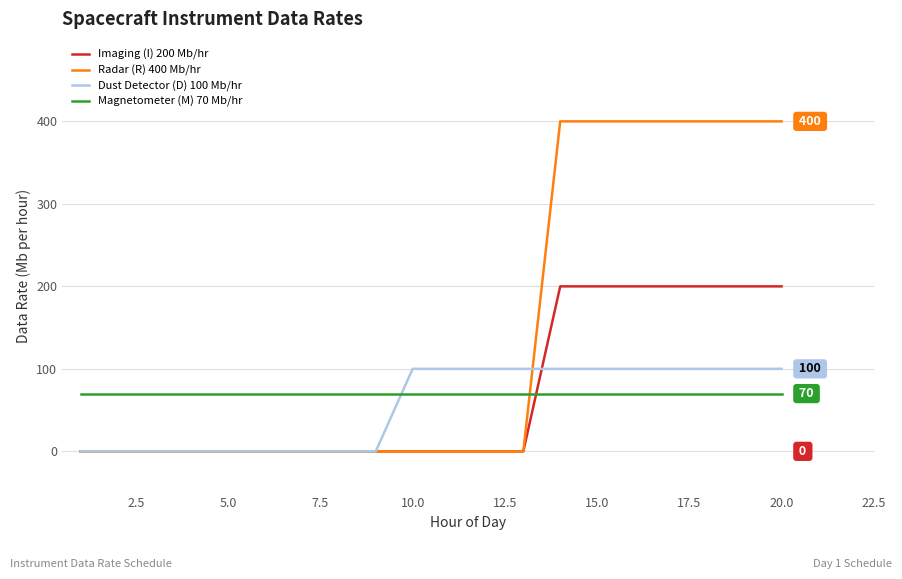

Rank the series by their maximum value, from highest to lowest.

Radar (R) 400 Mb/hr, Imaging (I) 200 Mb/hr, Dust Detector (D) 100 Mb/hr, Magnetometer (M) 70 Mb/hr